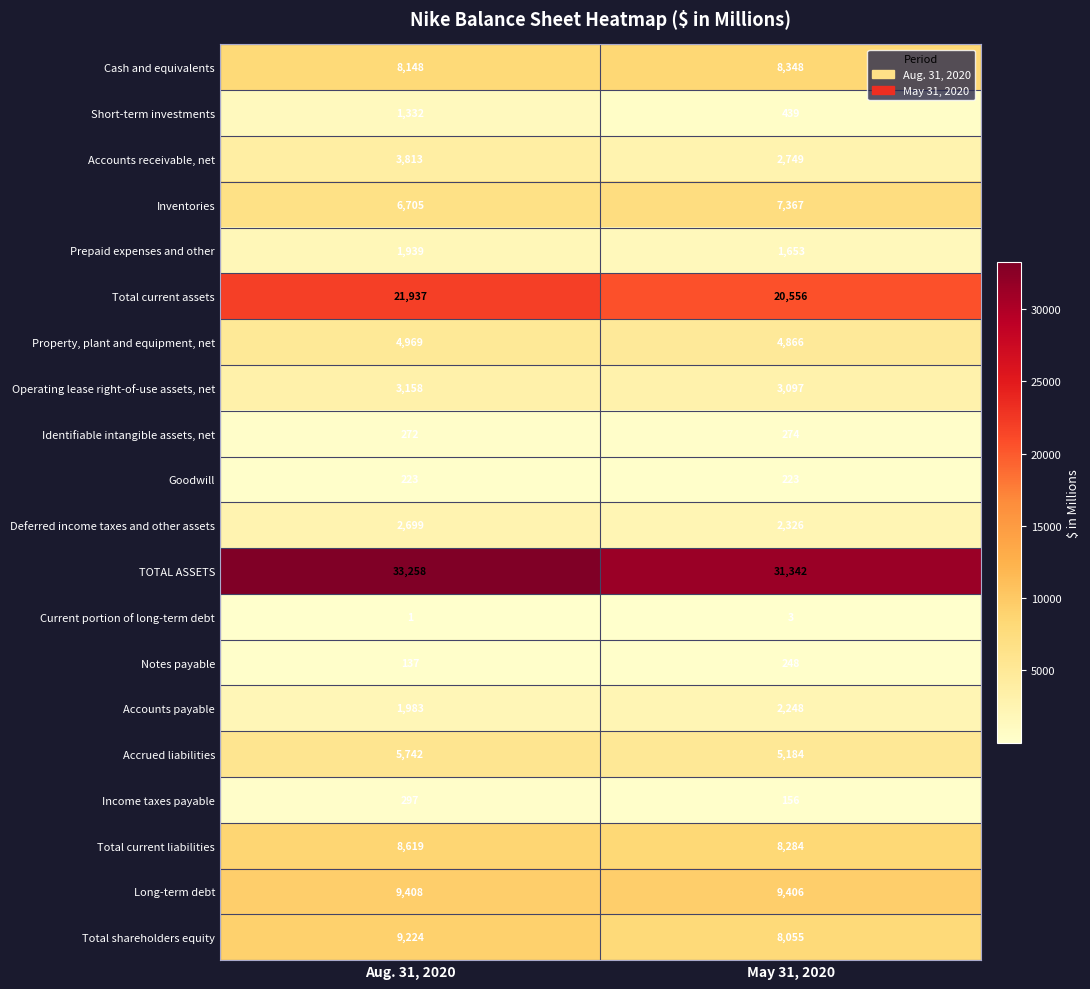

What is the sum of the Income taxes payable values at Aug. 31, 2020 and May 31, 2020?

453